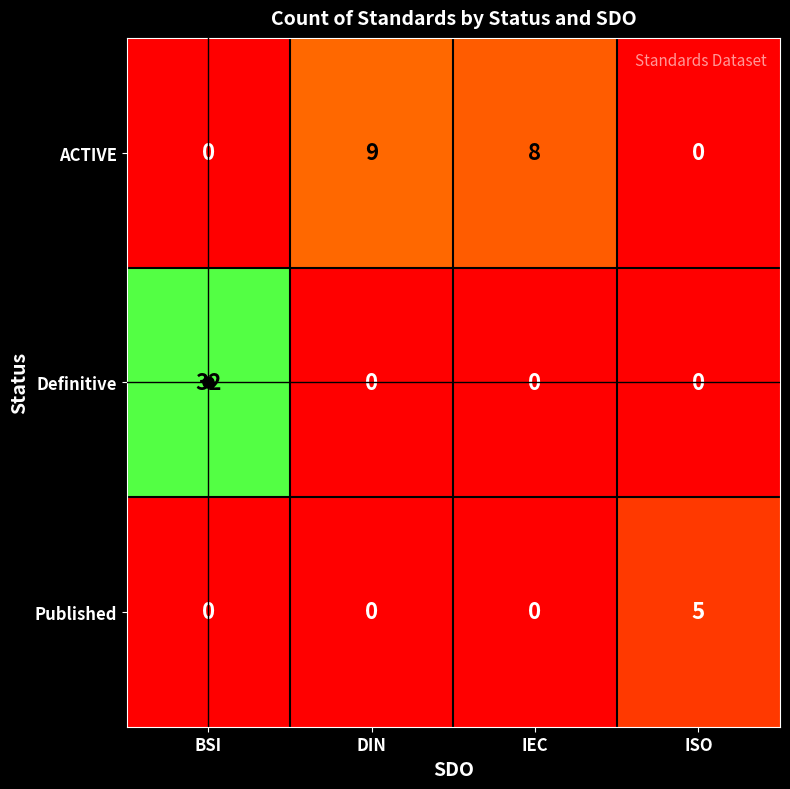

Which series has the widest spread of values?

Definitive